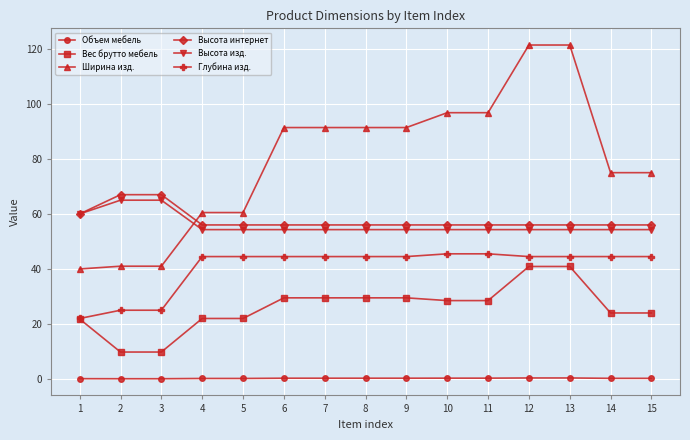

What is the difference between the highest and lowest values at 15?

74.8